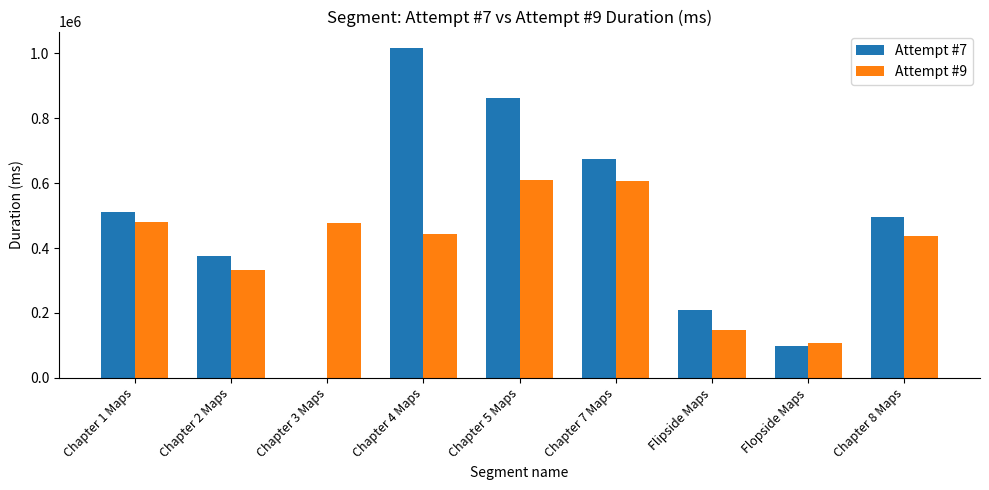

What is the smallest value displayed?

98345.0